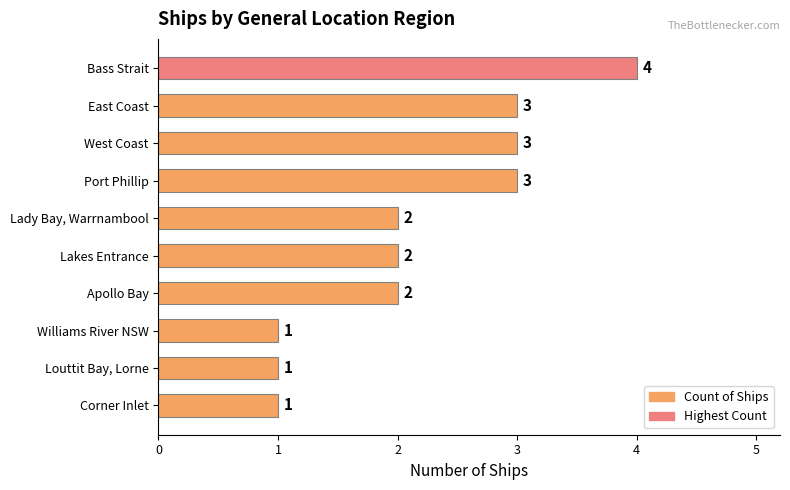

Between East Coast and Williams River NSW, which is larger?

East Coast